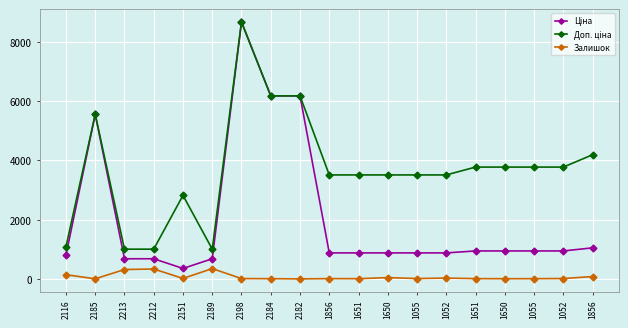

Which label corresponds to the largest value in the chart?

2198